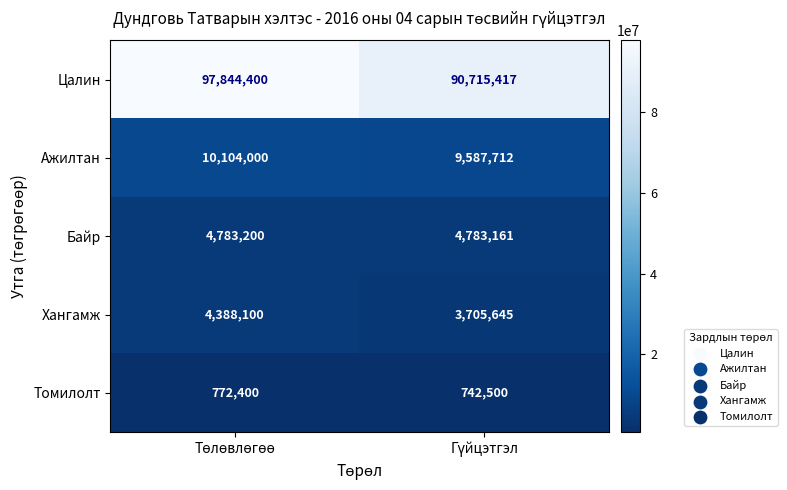

Reading left to right, what are all the values shown in this chart?

Цалин: 97844400	90715417
Ажилтан: 10104000	9587712
Байр: 4783200	4783161
Хангамж: 4388100	3705645
Томилолт: 772400	742500